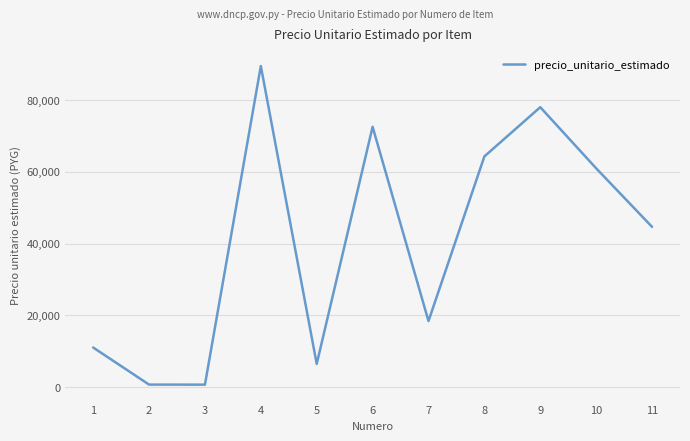

What is the sum of all values?

447526